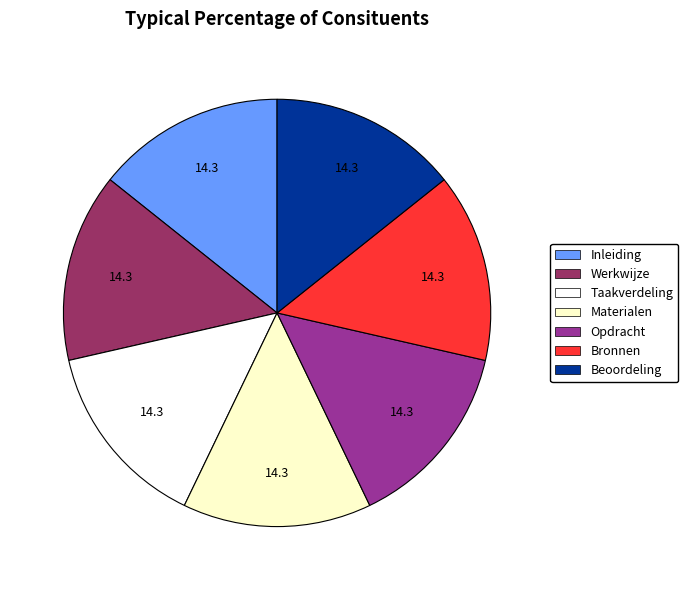

Is it true that Taakverdeling is 14% of the pie?

True